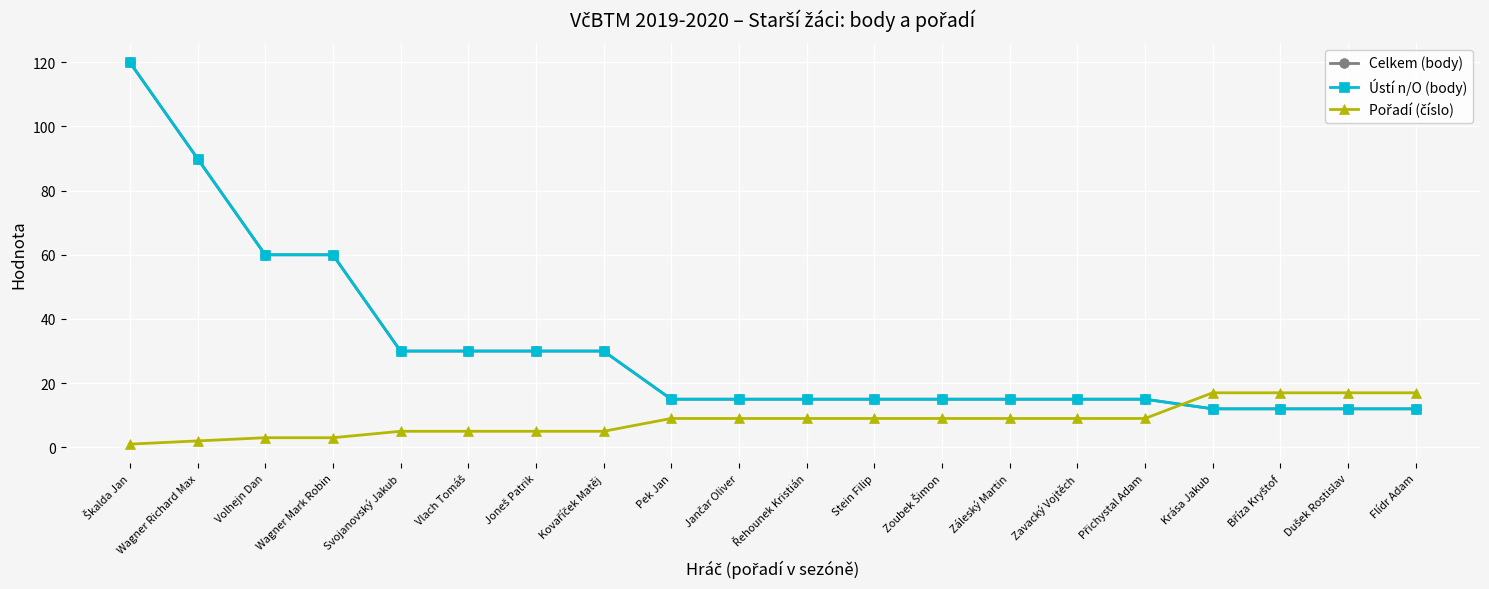

Which label corresponds to the largest value in the chart?

Škalda Jan